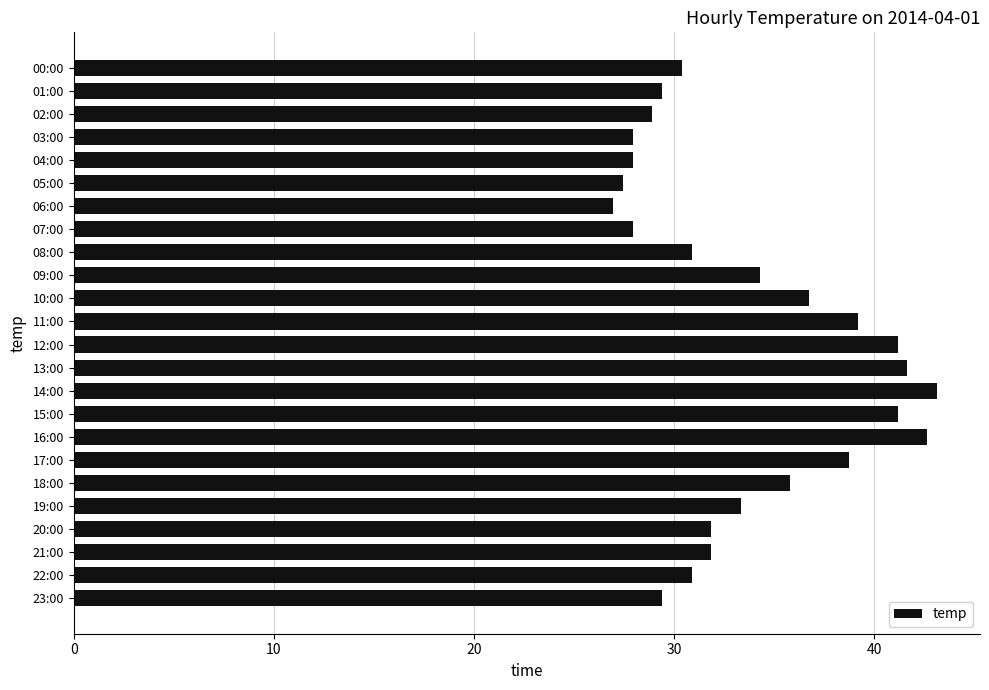

What is the value of the 19th bar from the top?

35.8